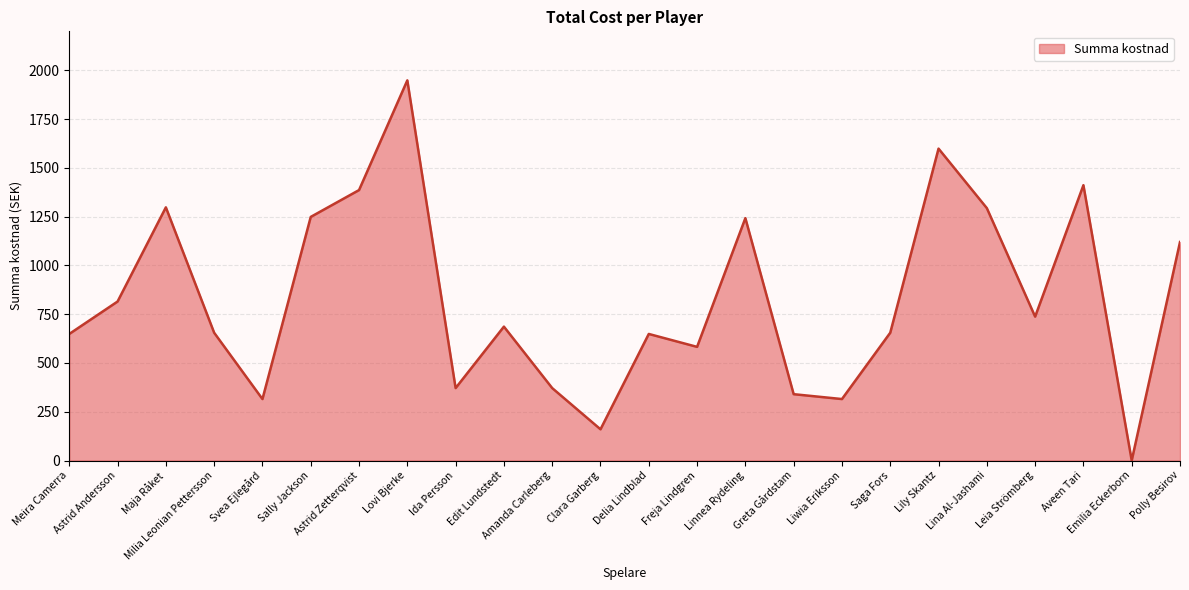

Which has a higher value, Freja Lindgren or Maja Råket?

Maja Råket